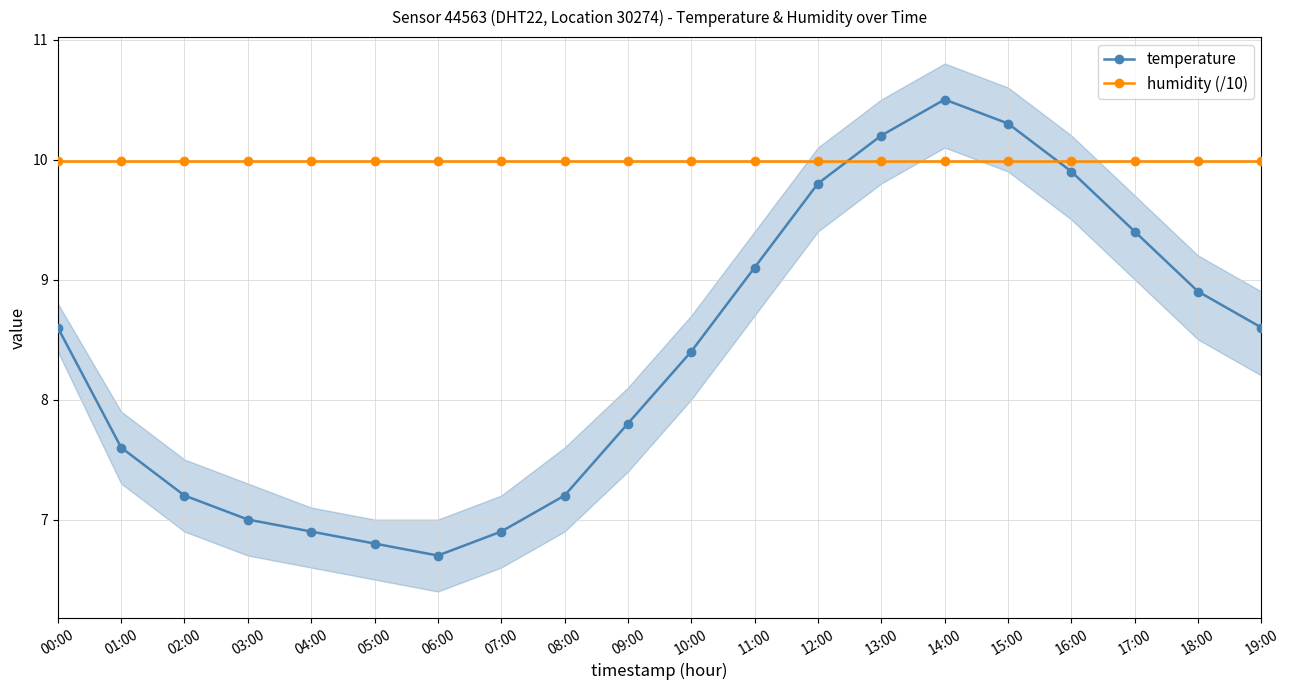

What is the maximum value for temperature?

10.5